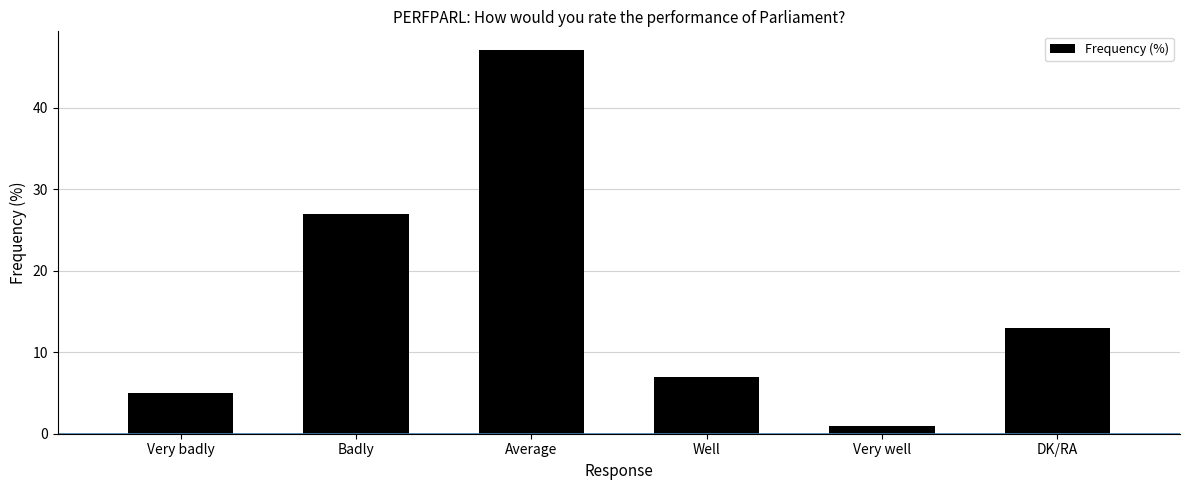

Reading right to left, list all the values displayed in this chart.

13	1	7	47	27	5